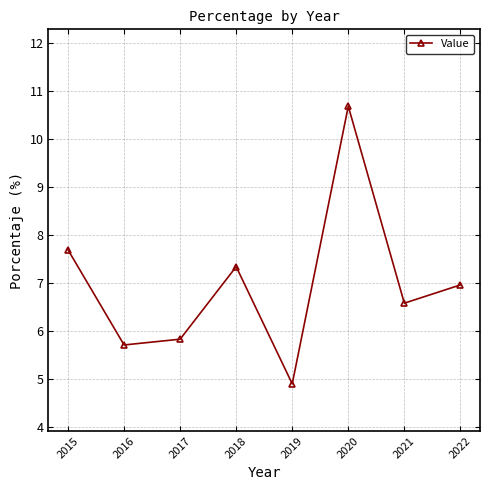

Approximately how many times larger is the value at 2018 compared to 2015?

1.0